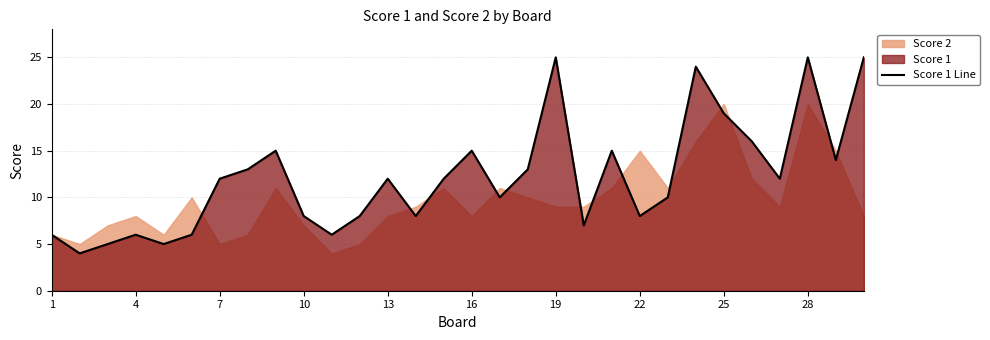

Is it true that Score 1 Line equals 12 at 7?

True